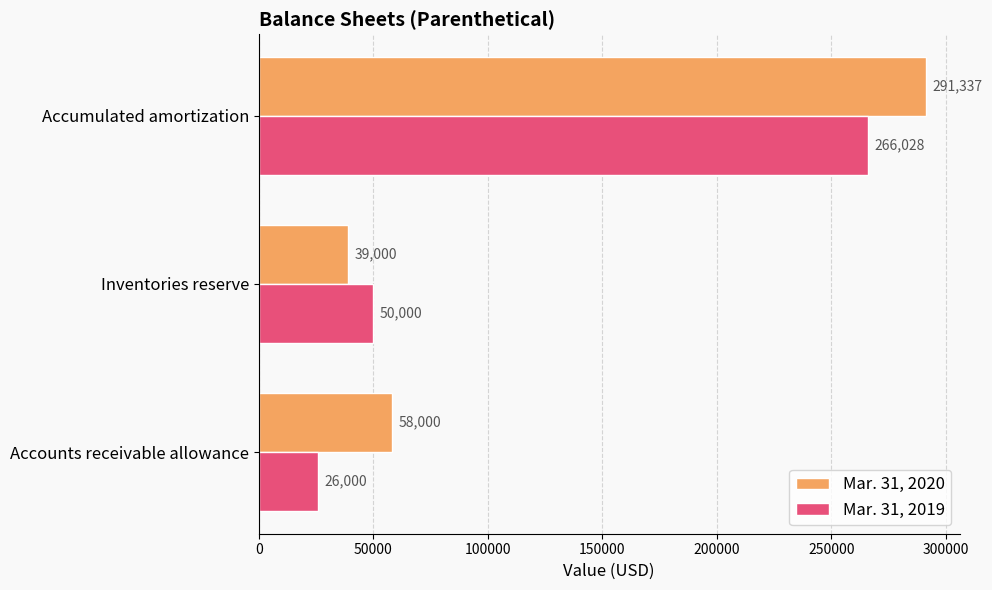

Rank the series by their average value, from highest to lowest.

Mar. 31, 2020, Mar. 31, 2019